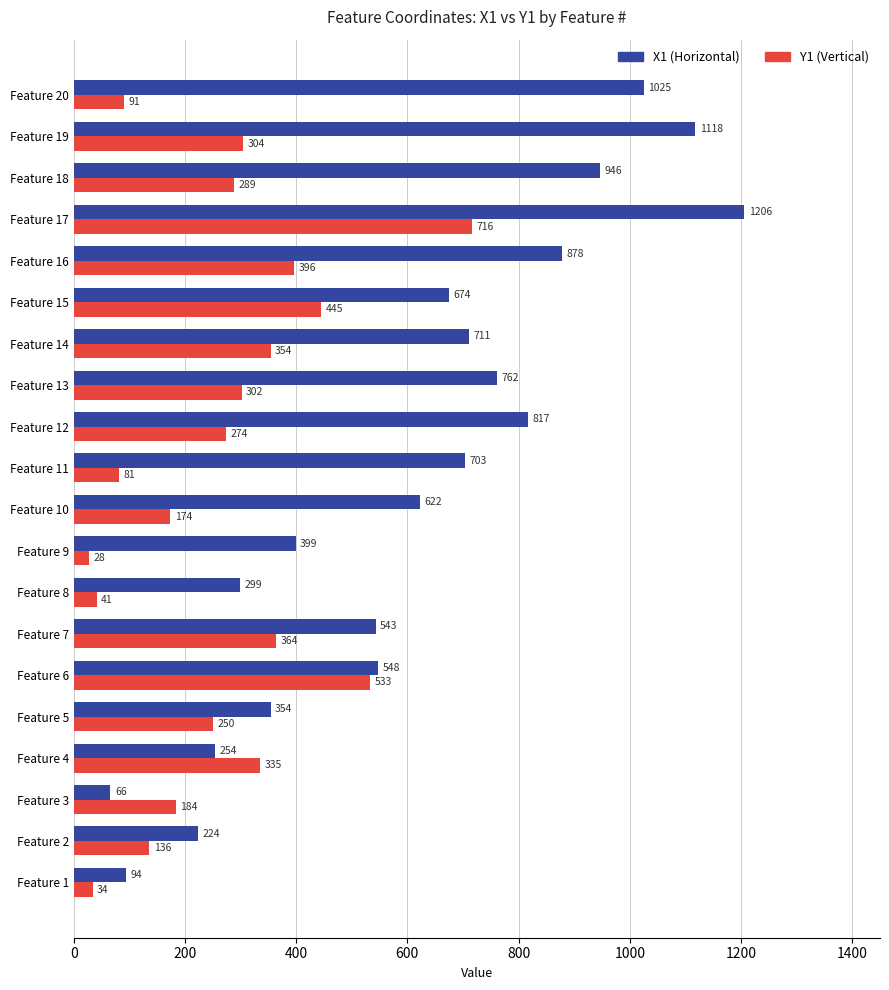

What is the total value across all series at Feature 6?

1081